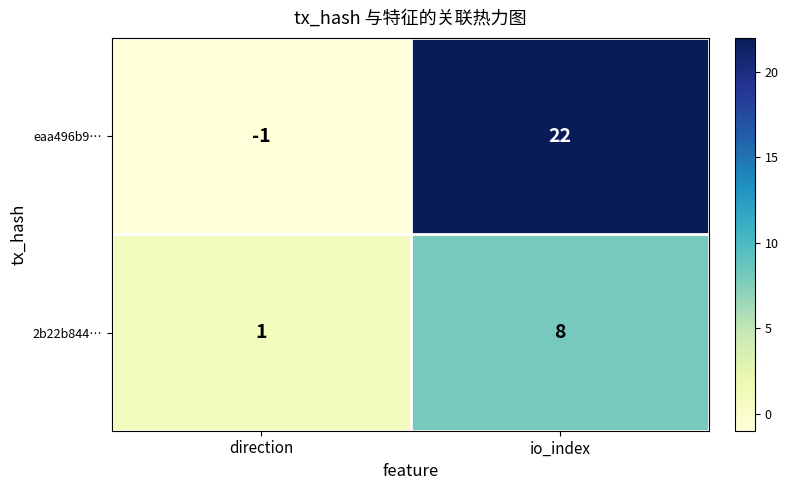

At which label is 2b22b844… closest to 4?

direction